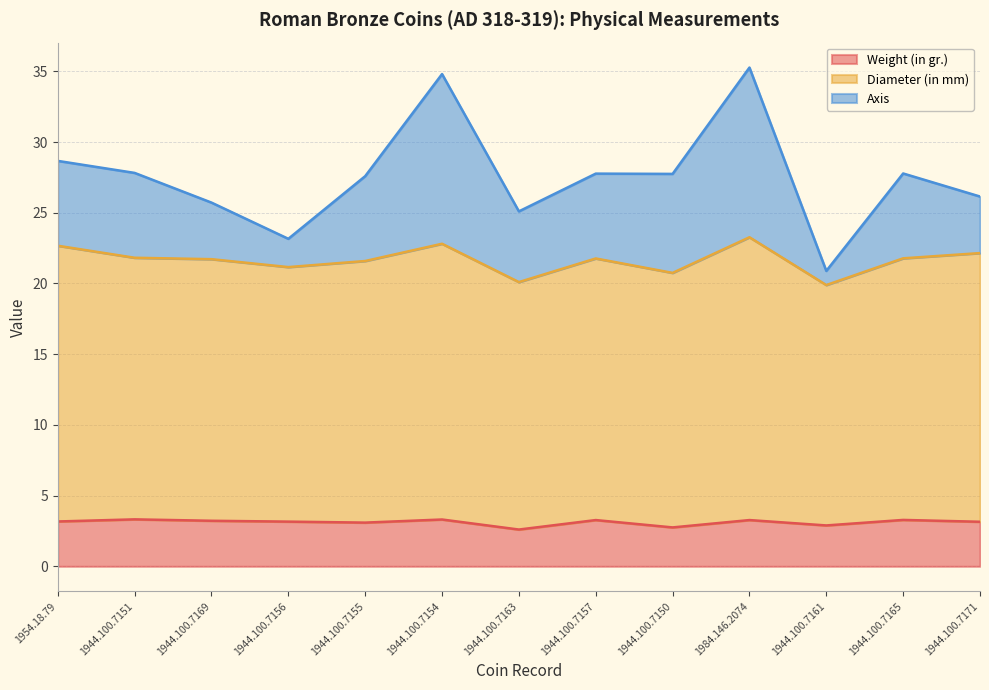

True or false: Diameter (in mm) and Weight (in gr.) intersect in this chart.

False